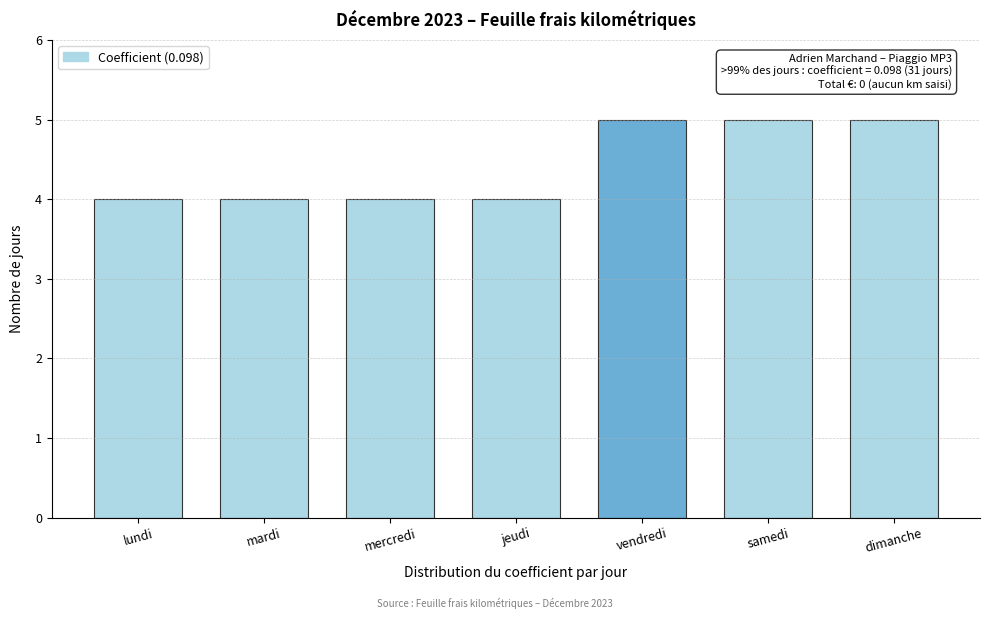

Reading left to right, transcribe all the data shown in this chart.

4	4	4	4	5	5	5